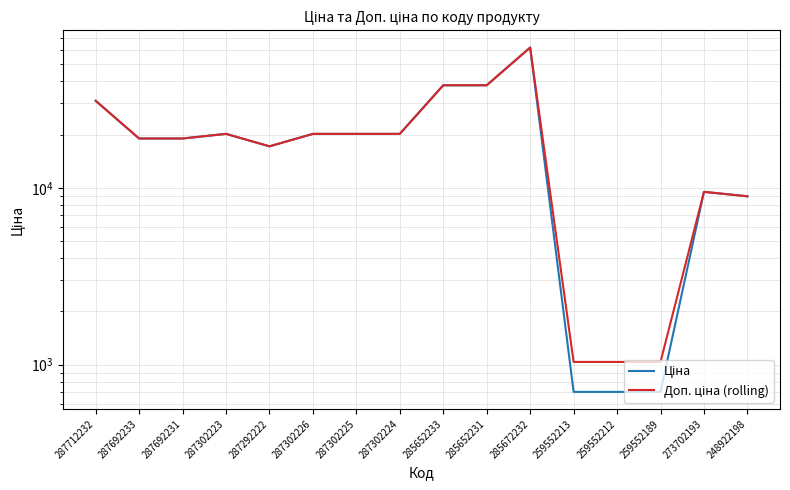

Between 287712232 and 287302224, which series saw the biggest shift?

Ціна